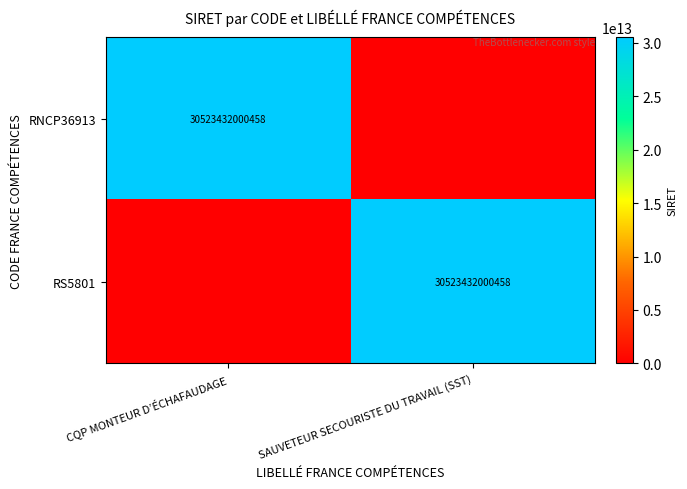

The RS5801 series shows 30523432000458 at SAUVETEUR SECOURISTE DU TRAVAIL (SST). True or false?

True